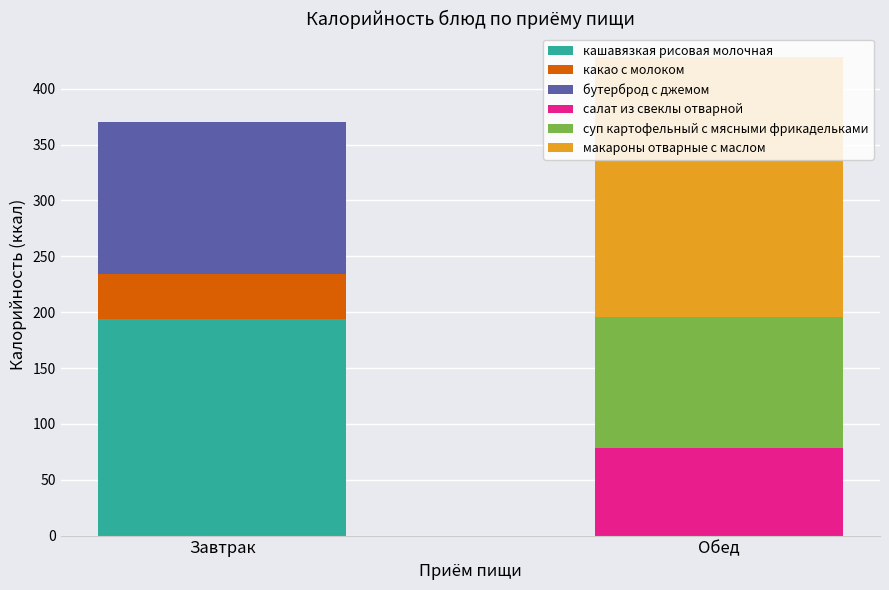

True or false: кашавязкая рисовая молочная has a value of 194 at Завтрак.

True